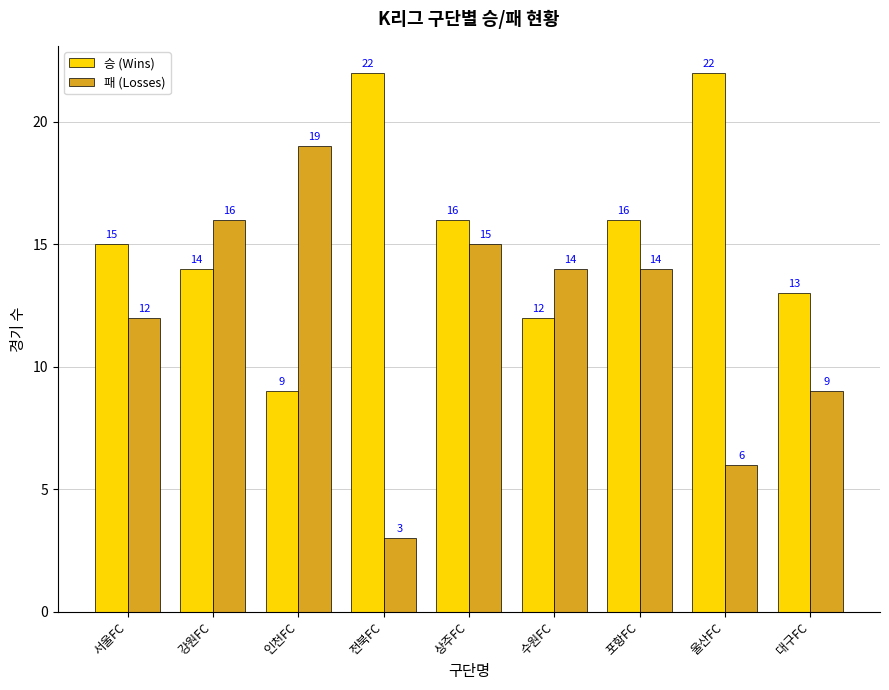

How many distinct data groups are displayed?

2